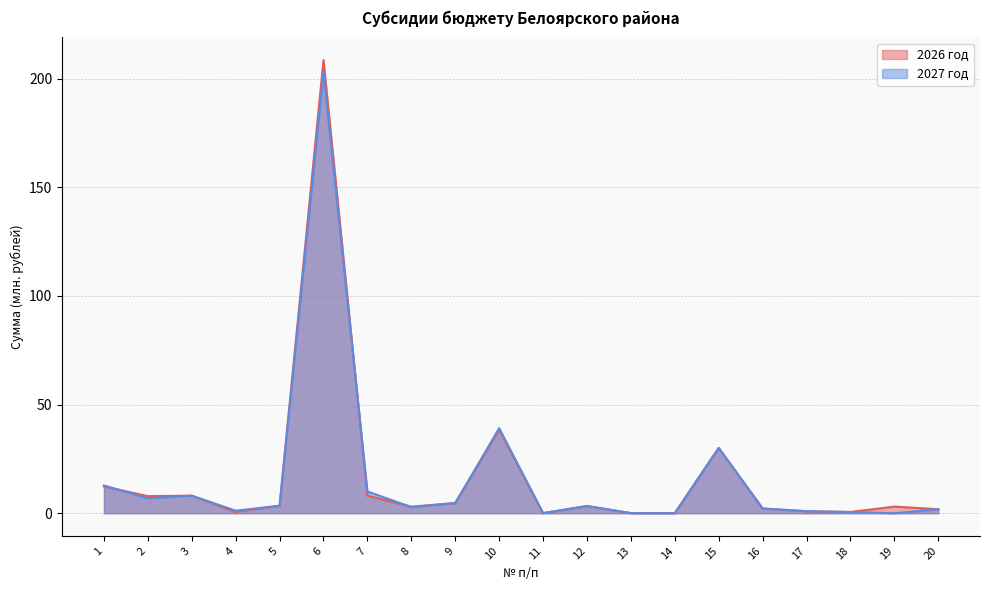

What is the highest value of the 2027 год series?

202.8